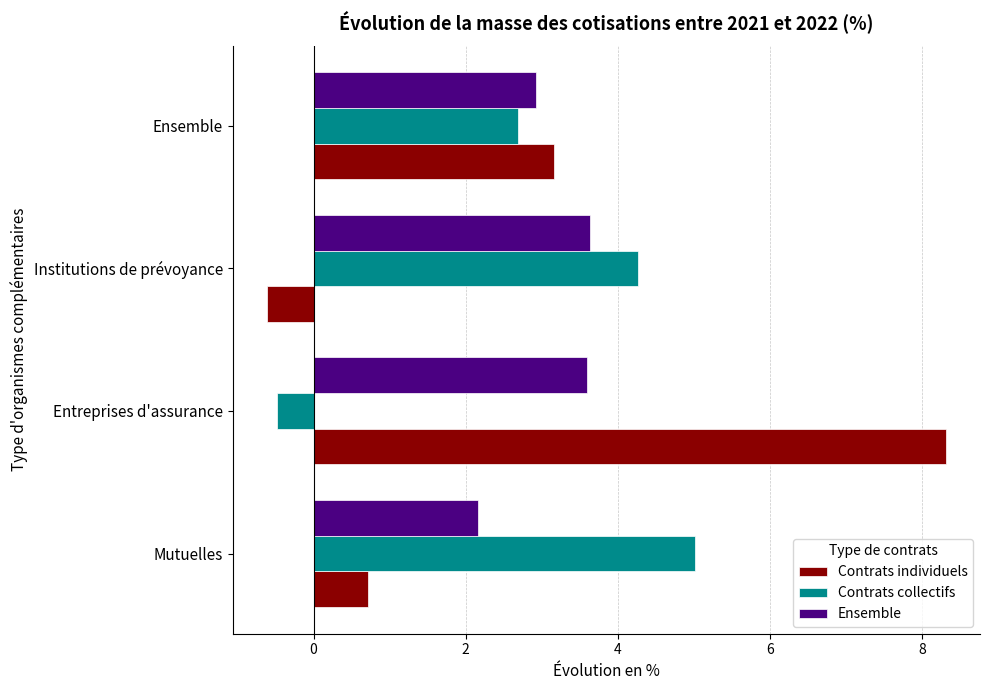

What is the average value of the Ensemble series?

3.1